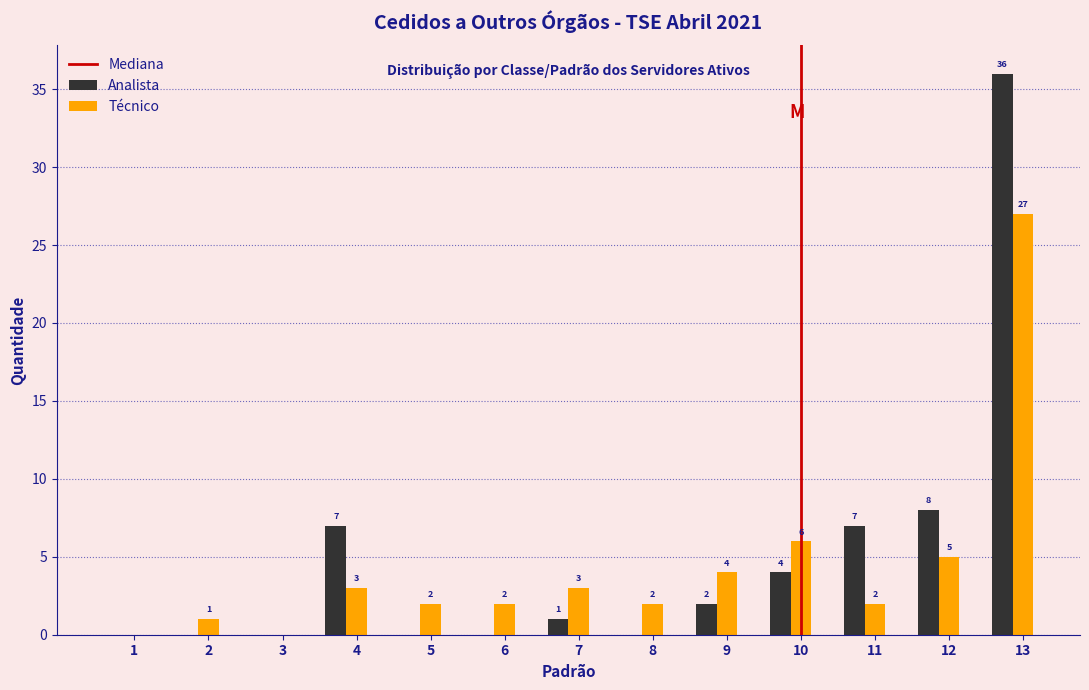

What is the maximum value for Técnico?

27